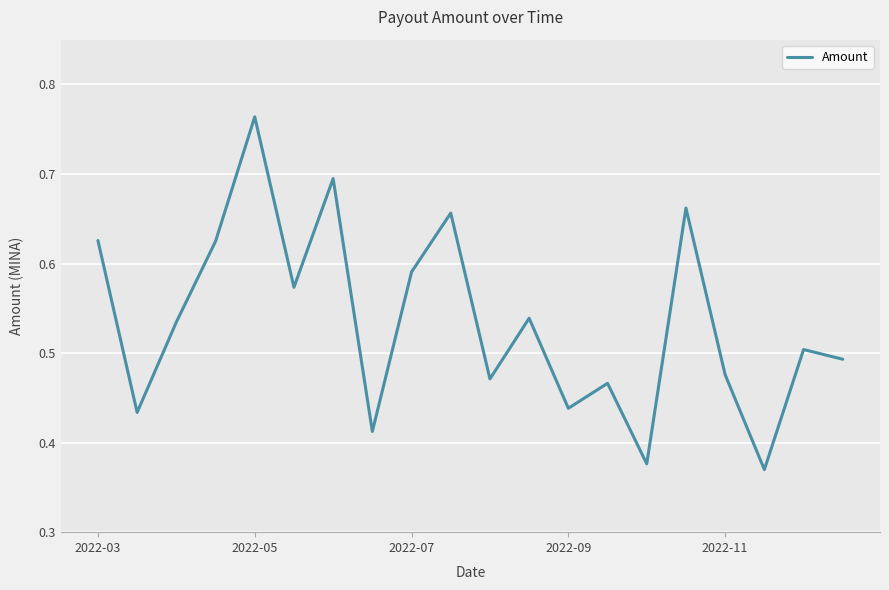

What is the value of the 13th point from the left?

0.4